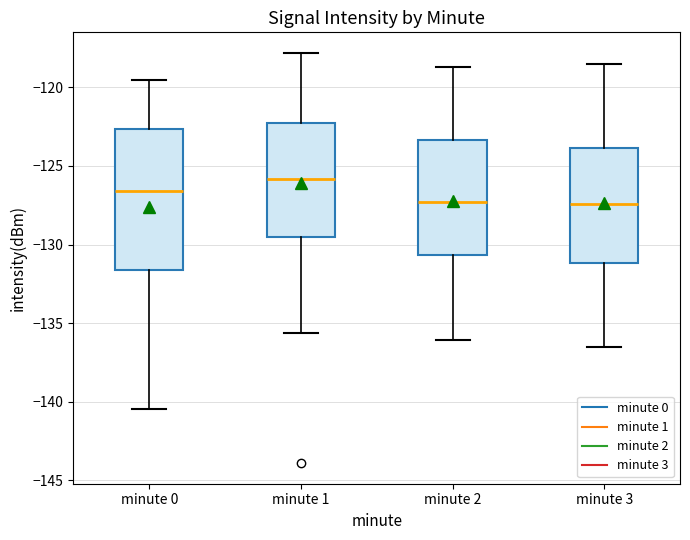

Where does the upper whisker of the box for minute 1 end on the y-axis? The values are not printed on the chart, so give them approximately, as read against the axis.

-118.0